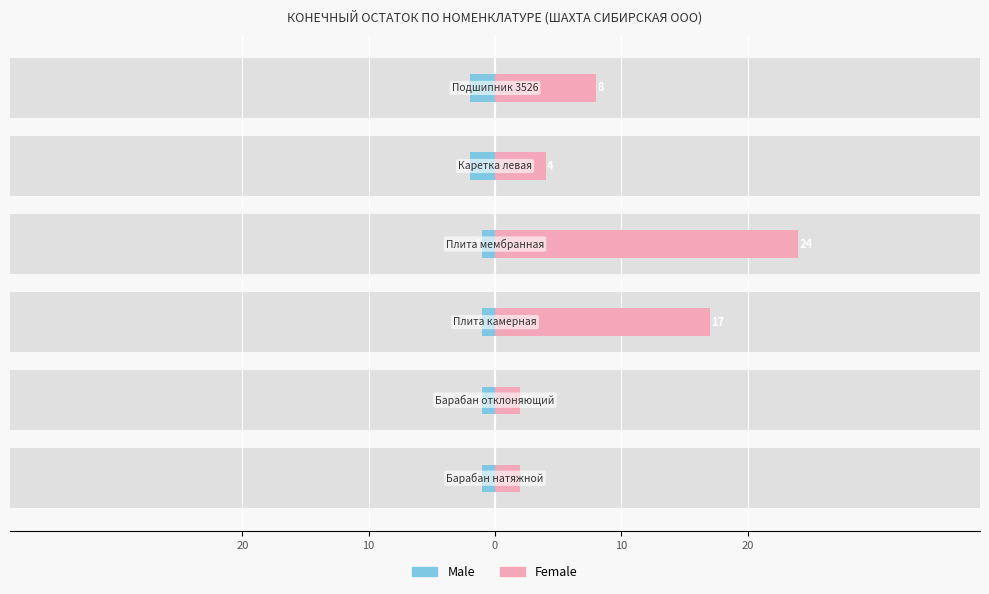

Rank the series by their average value, from lowest to highest.

Male, Female